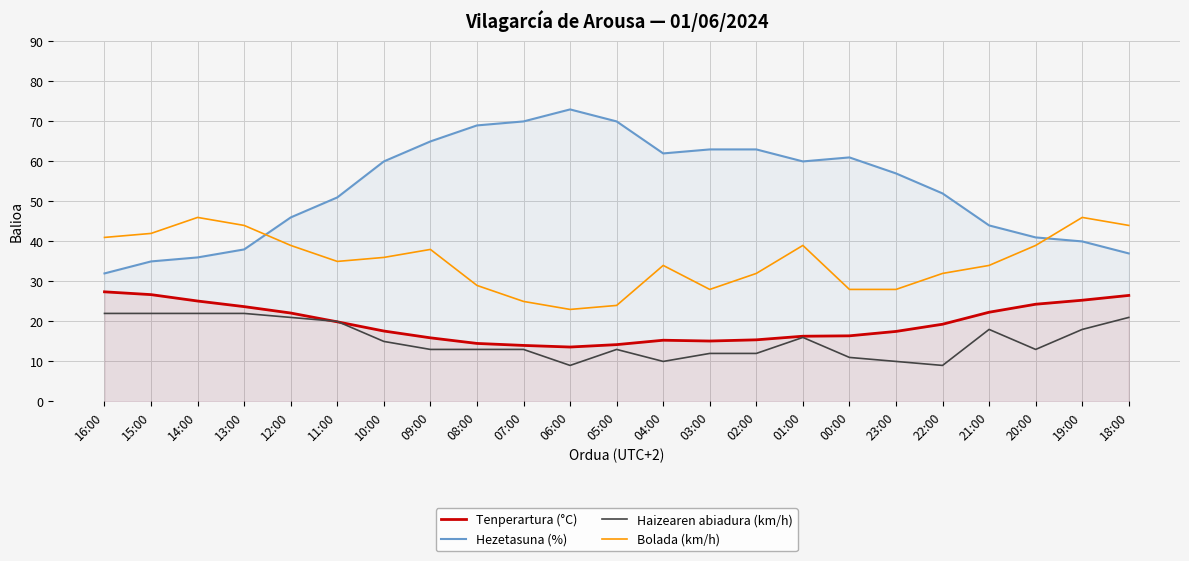

The value of Hezetasuna (%) at 05:00 is 22.7. True or false?

False